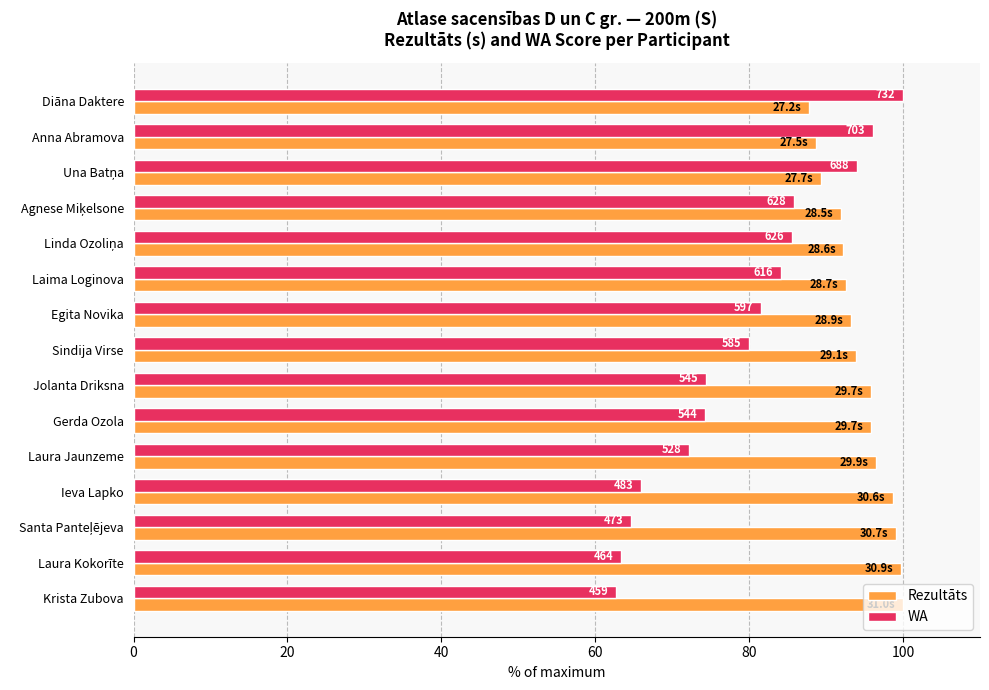

What are all the series names shown in the legend?

Rezultāts, WA